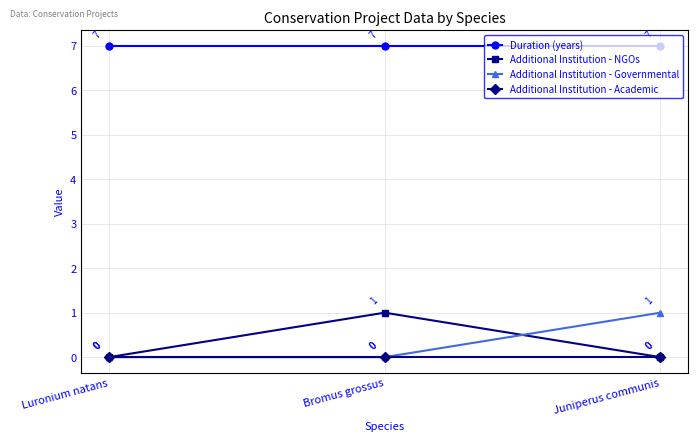

What is the spread (max minus min) of values at Luronium natans?

7